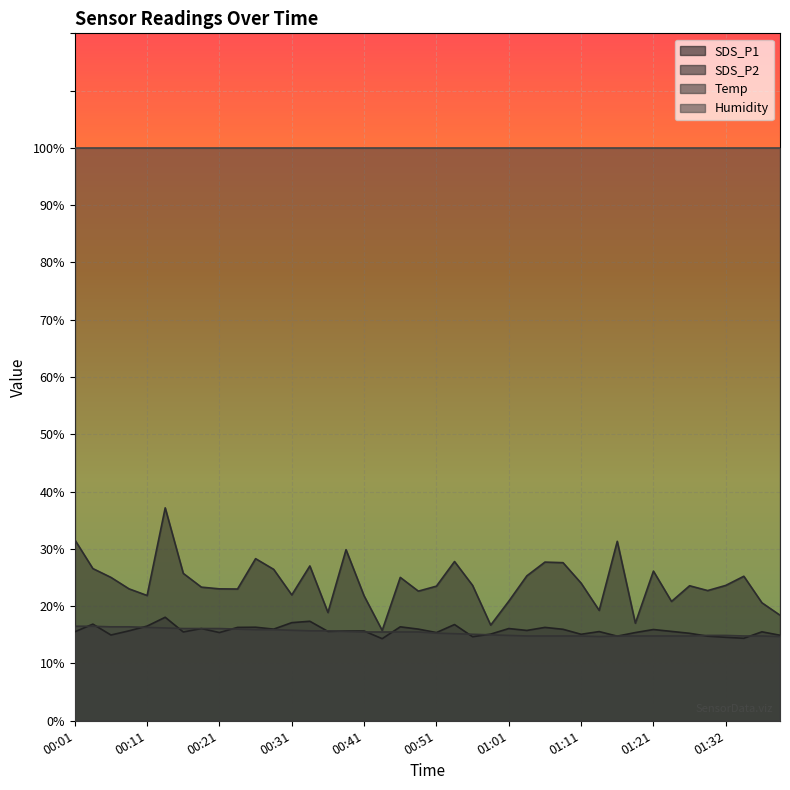

True or false: SDS_P2 and Temp cross at least once.

True